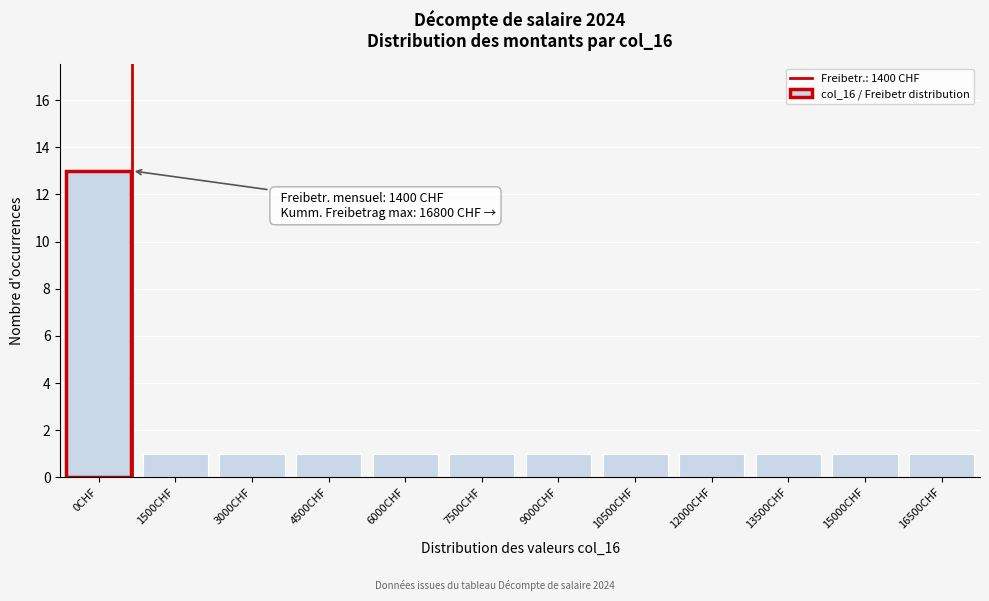

Reading left to right, what are all the values shown in this chart?

0CHF=13	1500CHF=1	3000CHF=1	4500CHF=1	6000CHF=1	7500CHF=1	9000CHF=1	10500CHF=1	12000CHF=1	13500CHF=1	15000CHF=1	16500CHF=1